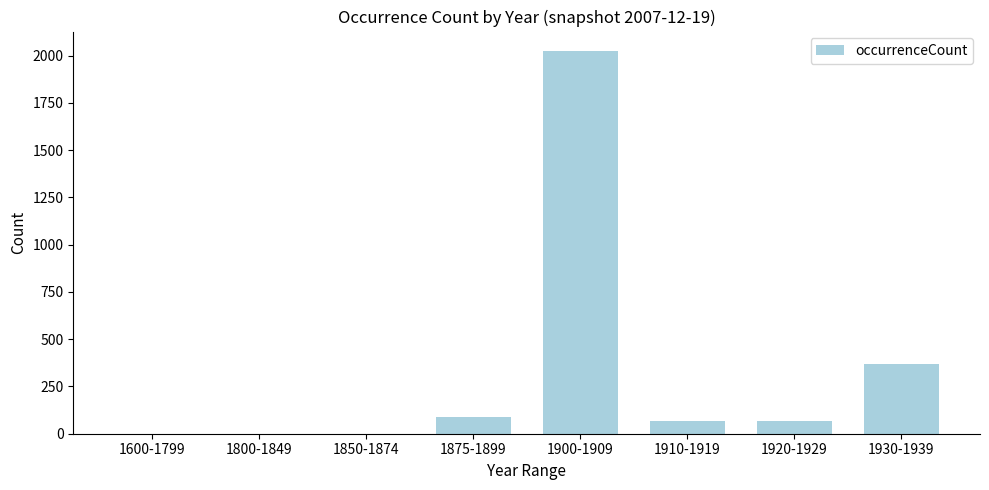

At which category does the chart reach its peak across all series?

1900-1909